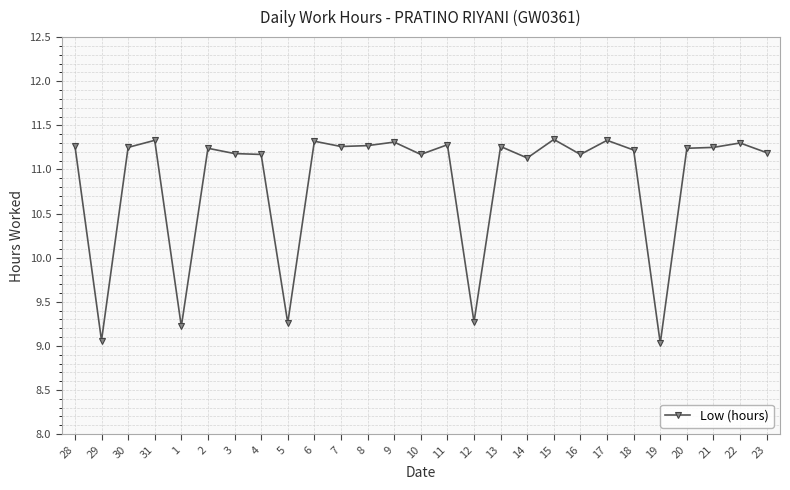

Is it true that the value at 16 is 11.2?

True